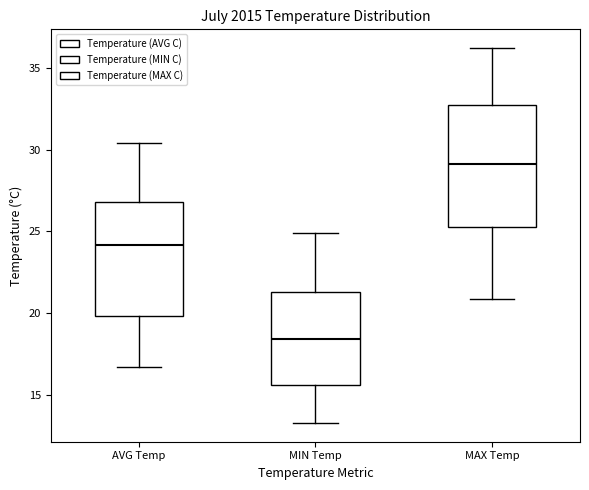

Which box's median line is the lowest?

MIN Temp